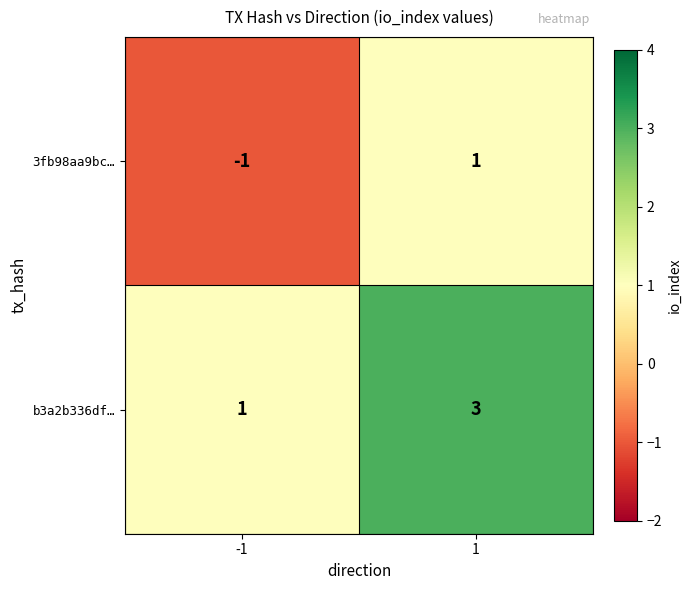

List the series in order of their peak value, lowest first.

3fb98aa9bc…, b3a2b336df…